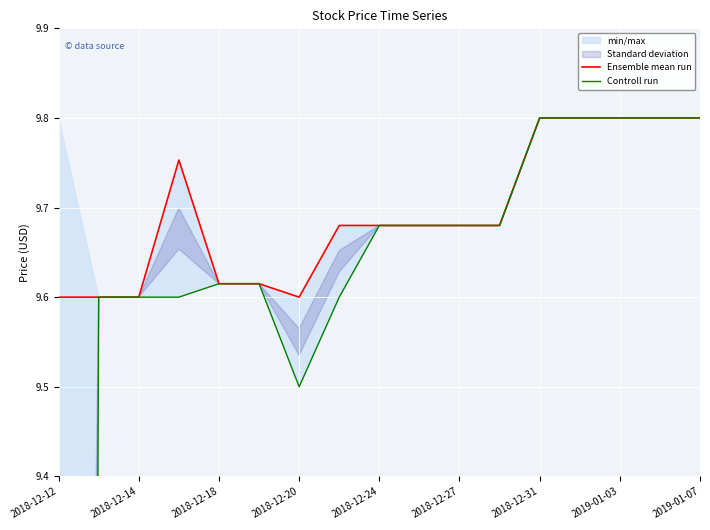

True or false: Ensemble mean run and Controll run cross at least once.

False